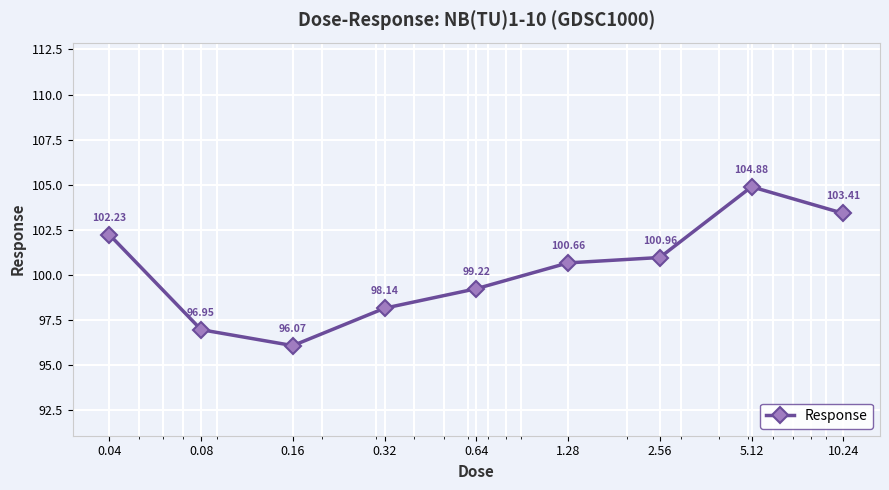

What is the average value?

100.3